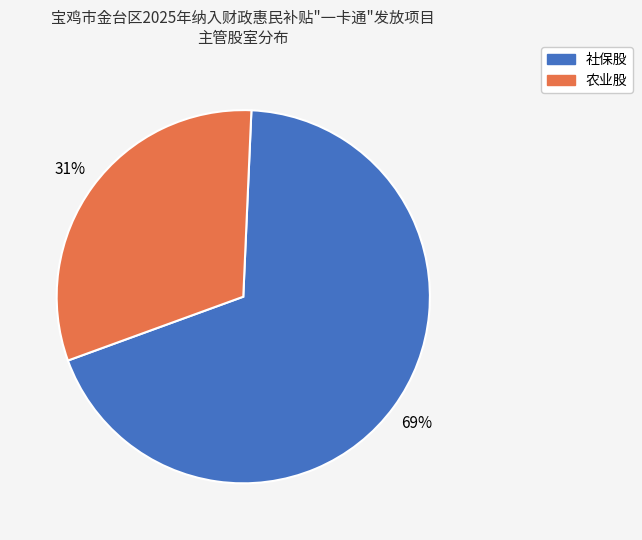

How many segments does this pie chart have?

2